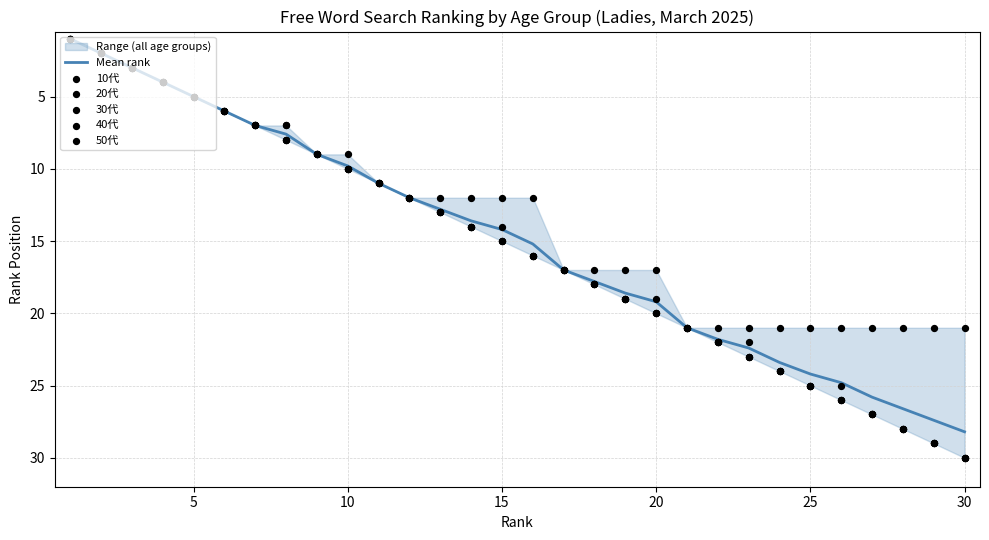

What is the minimum value for Mean rank?

1.0